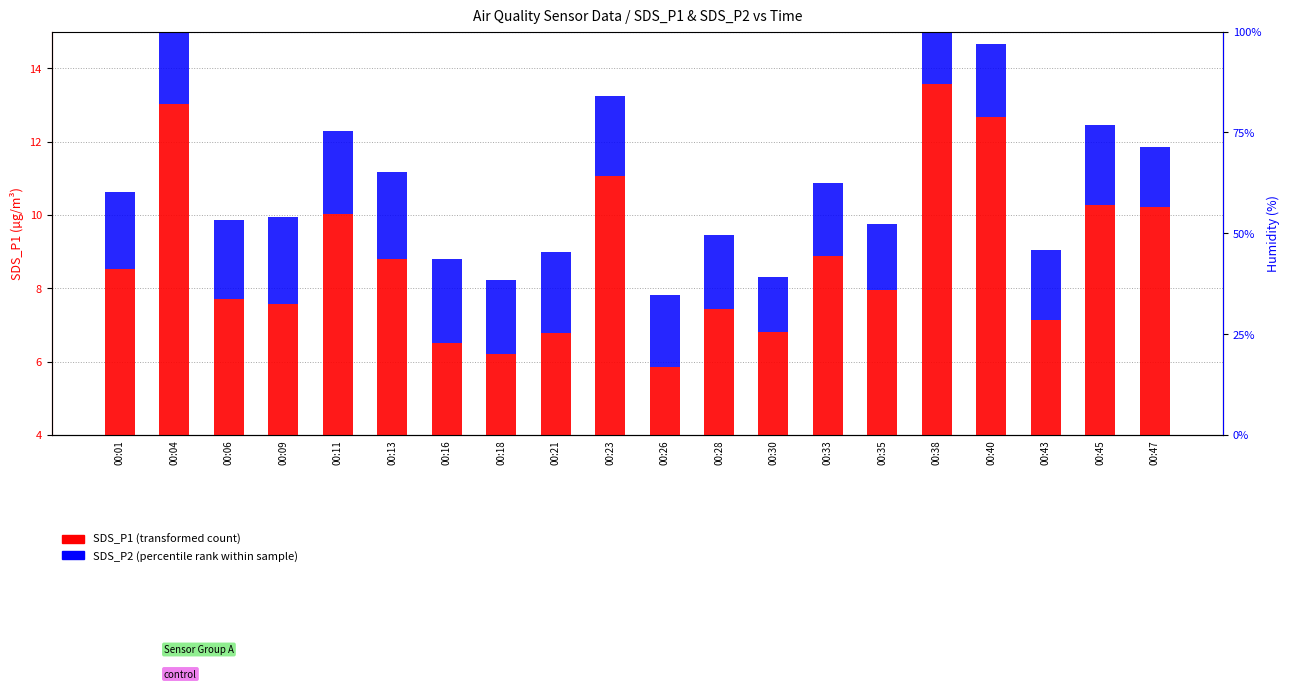

What is the difference between the maximum and minimum values in the SDS_P2 (percentile rank within sample) series?

1.1